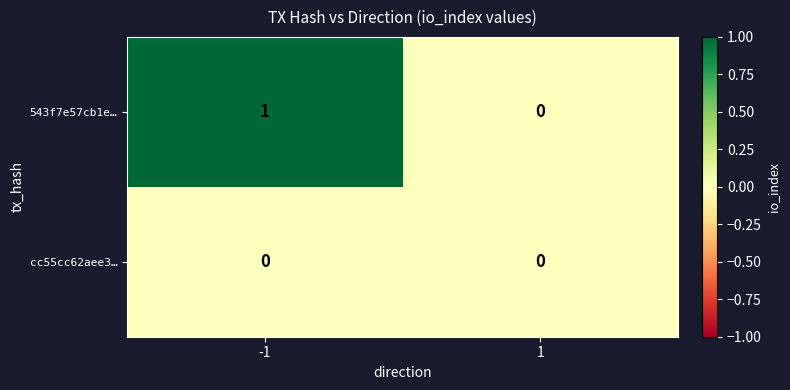

At which category is the sum across all series the highest?

-1